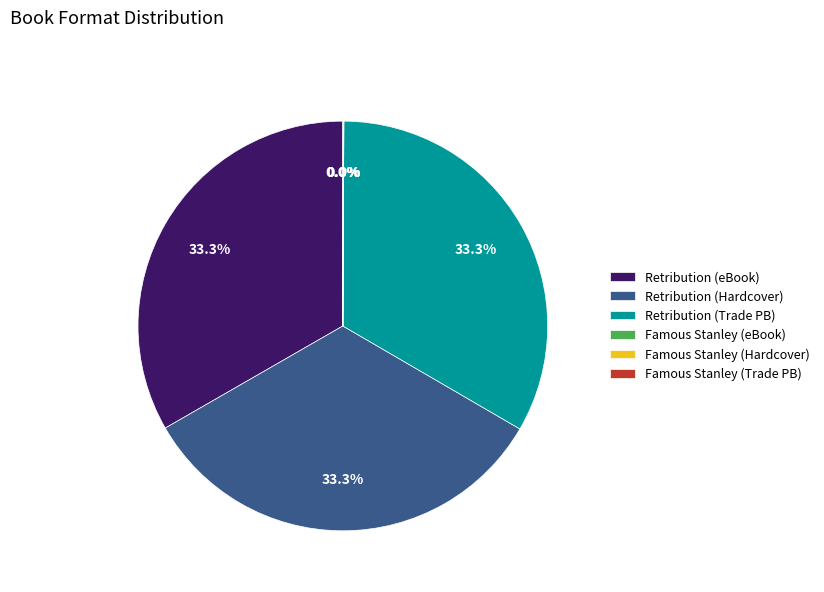

What is the ratio of the value at Retribution (eBook) to the value at Retribution (Hardcover)?

1.0